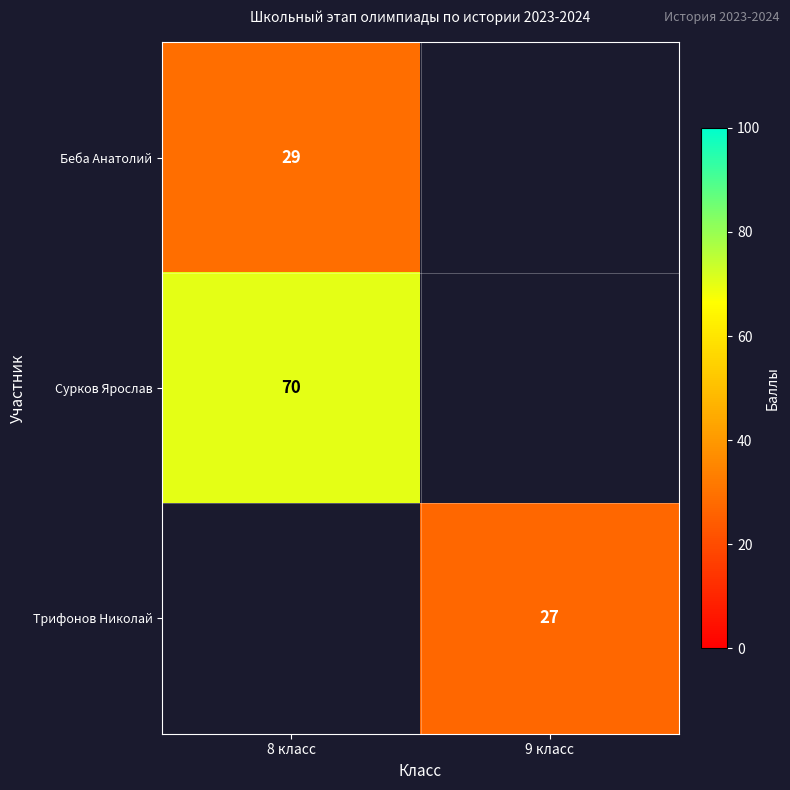

True or false: Беба Анатолий has a value of 16 at 8 класс.

False